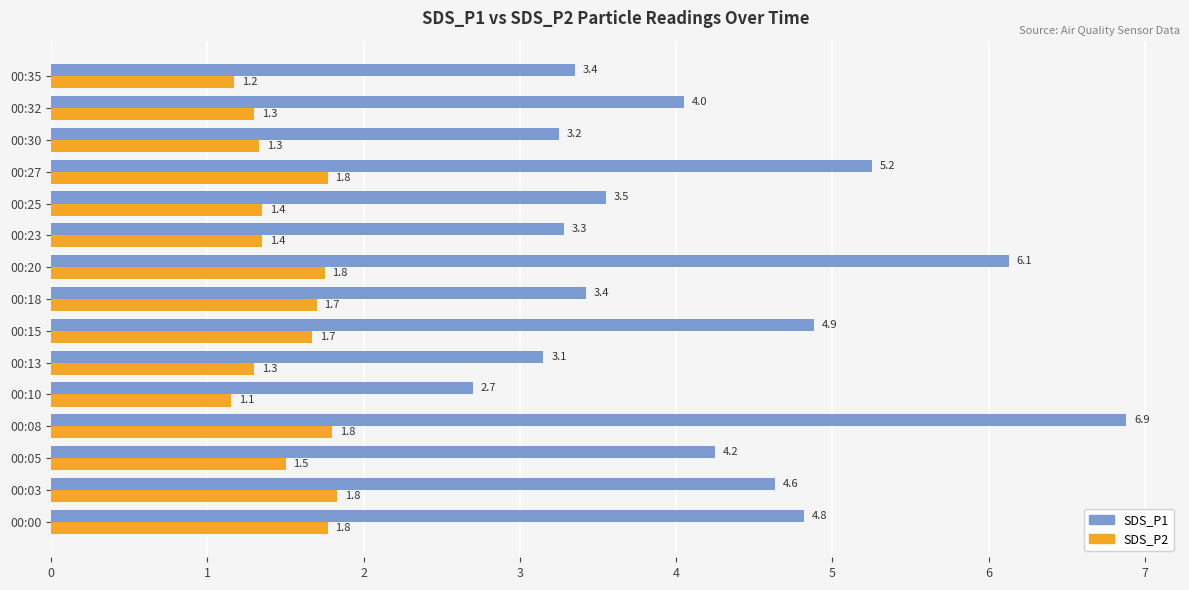

The SDS_P1 series shows 5.6 at 00:35. True or false?

False